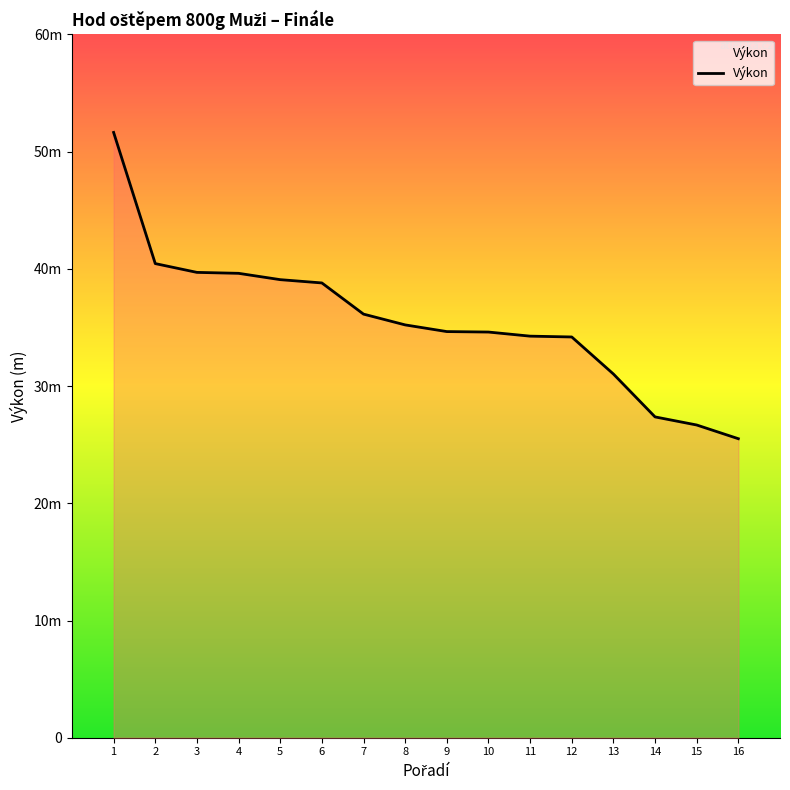

Does the chart display data point markers on the line(s)?

No